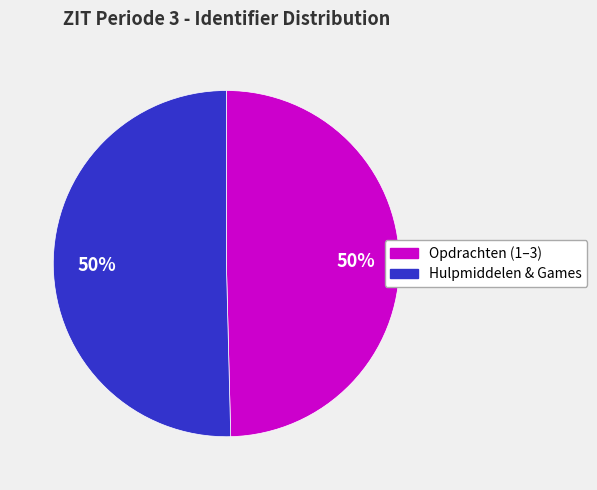

How many segments does this pie chart have?

2